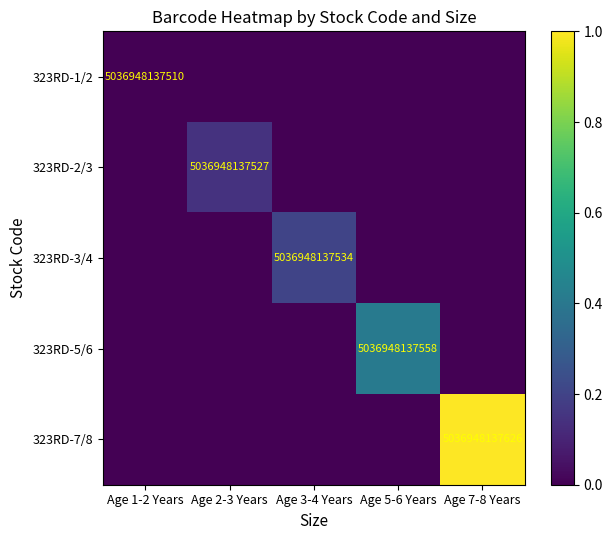

The 323RD-1/2 series shows 0.0 at Age 2-3 Years. True or false?

True